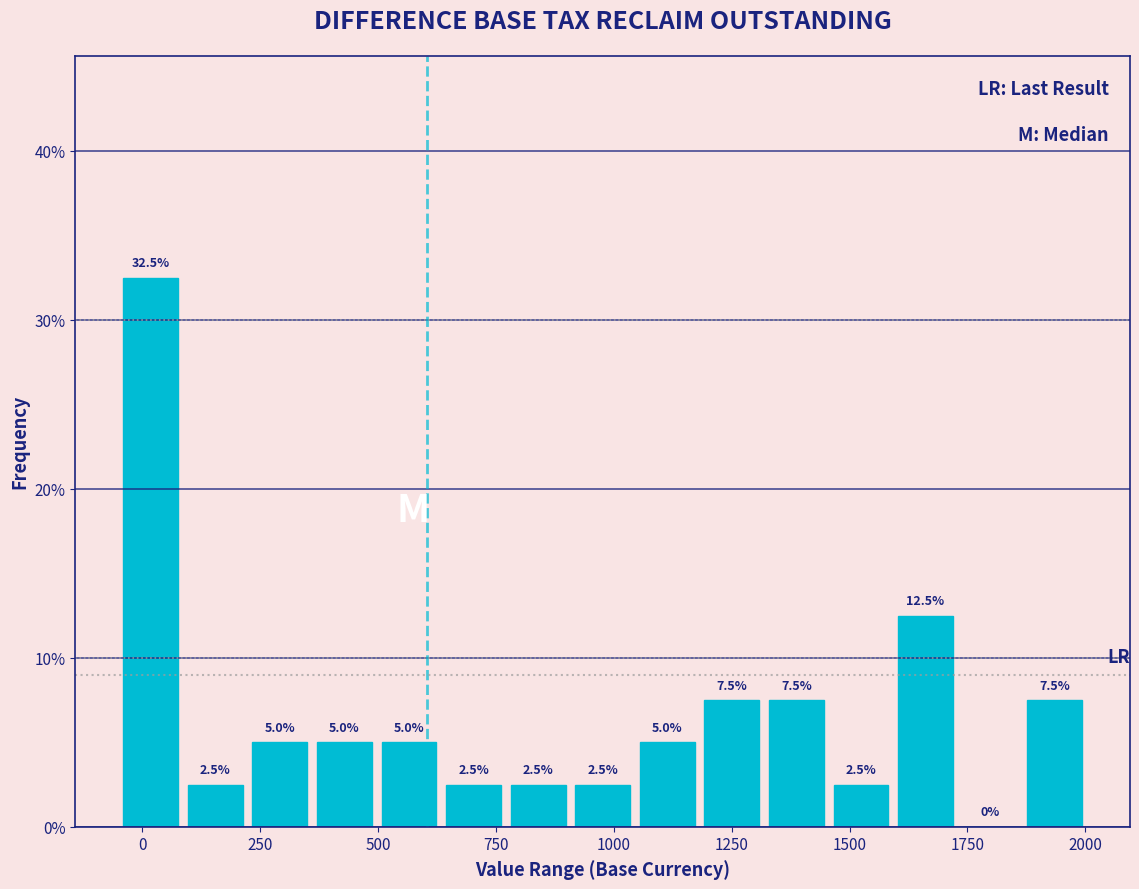

Read against the x-axis, roughly where is the centre of the tallest bar?

0